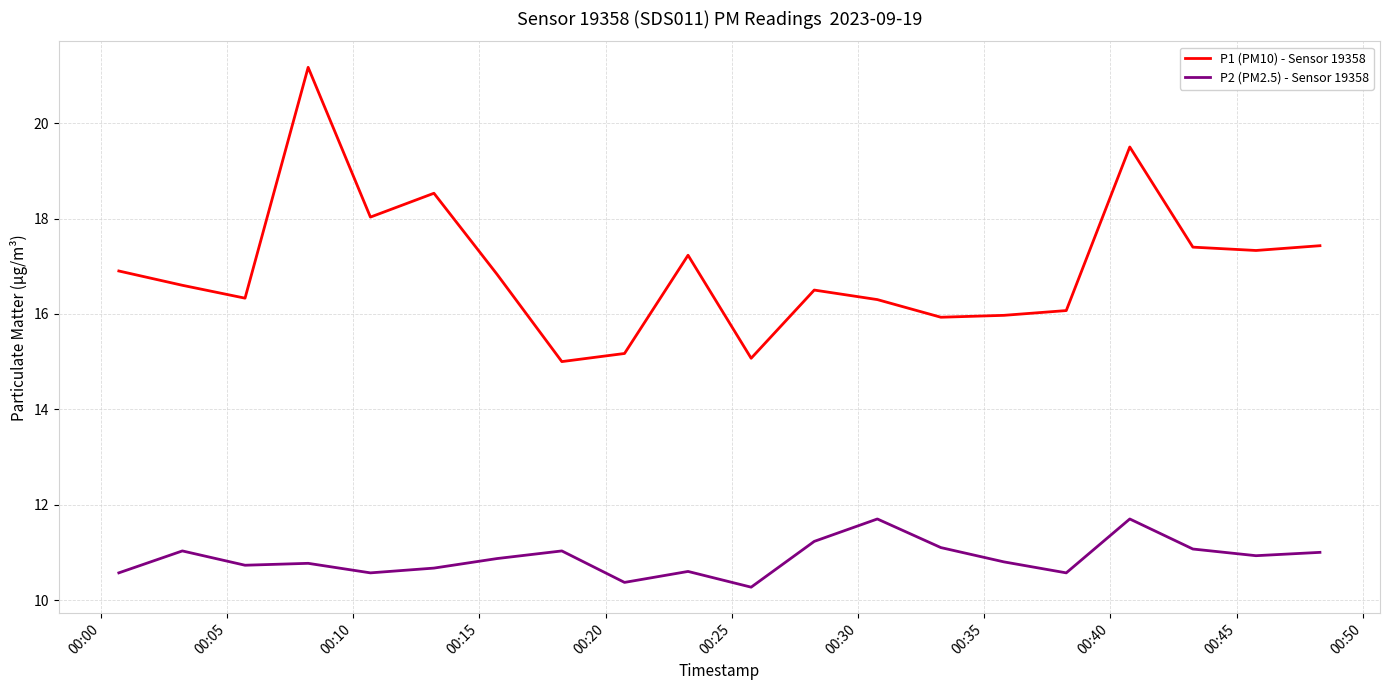

True or false: P2 (PM2.5) - Sensor 19358 and P1 (PM10) - Sensor 19358 cross at least once.

False